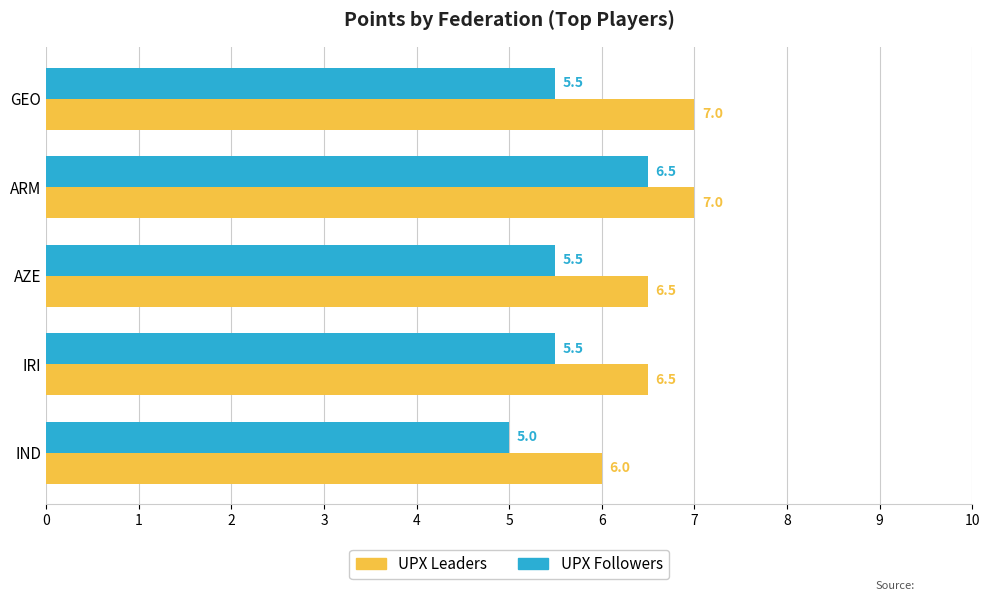

Count the UPX Leaders values in the range 6 to 7.

5